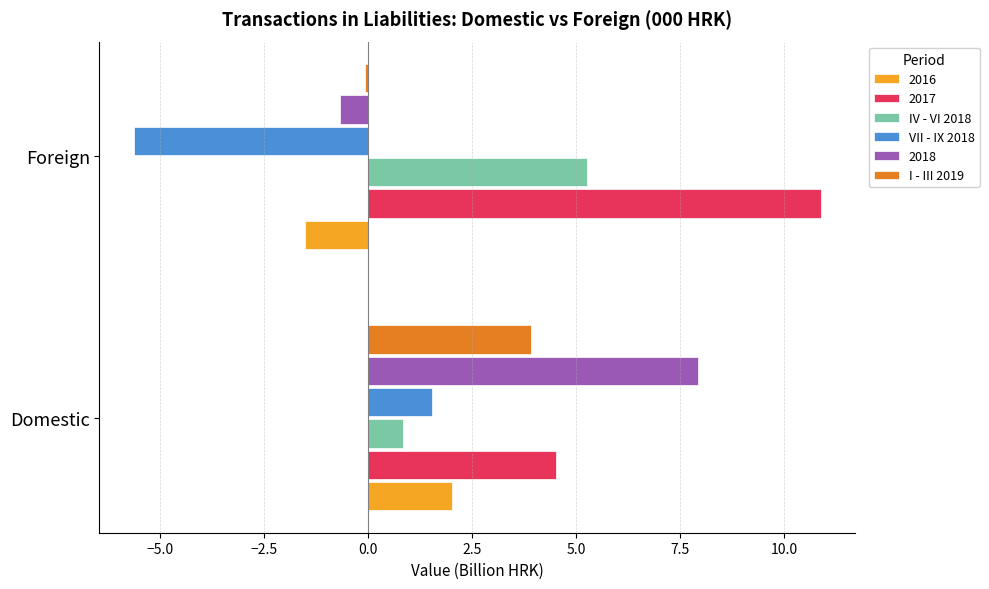

Which series has the largest range (max minus min)?

2018